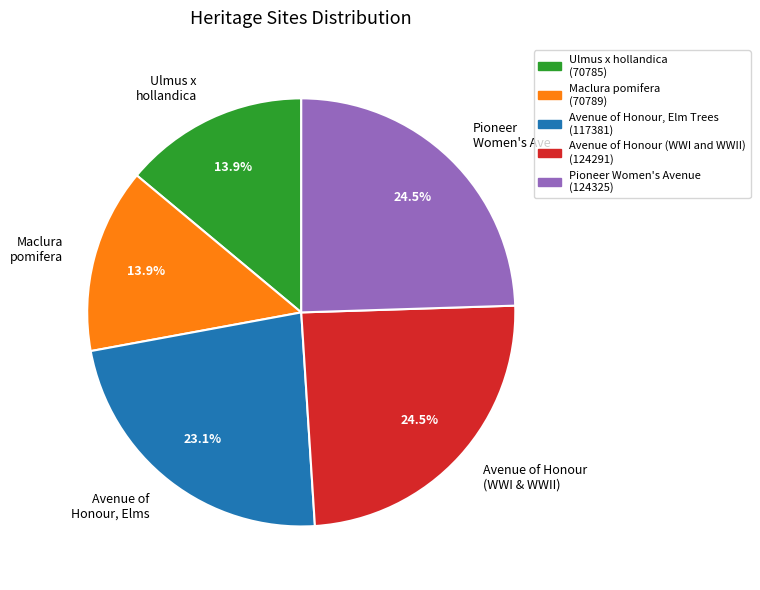

What is the ratio of the value at Pioneer Women's Ave to the value at Avenue of Honour (WWI & WWII)?

1.0